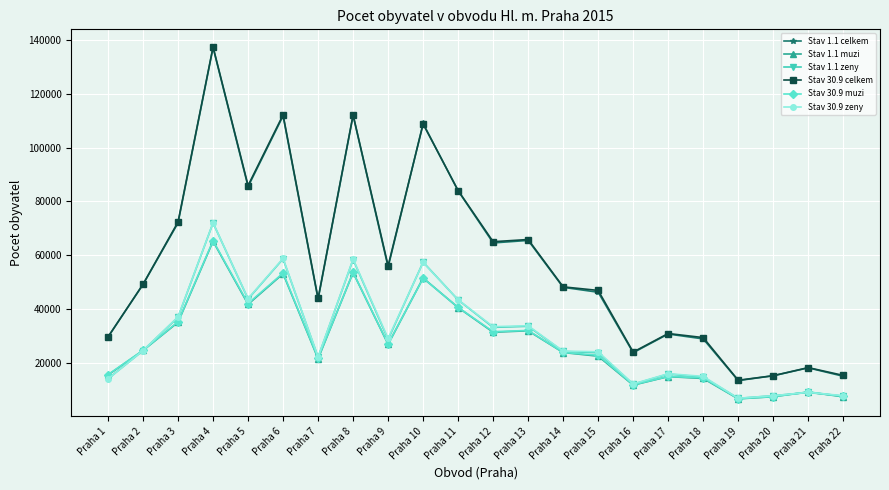

At how many categories does at least one series exceed 58679?

9